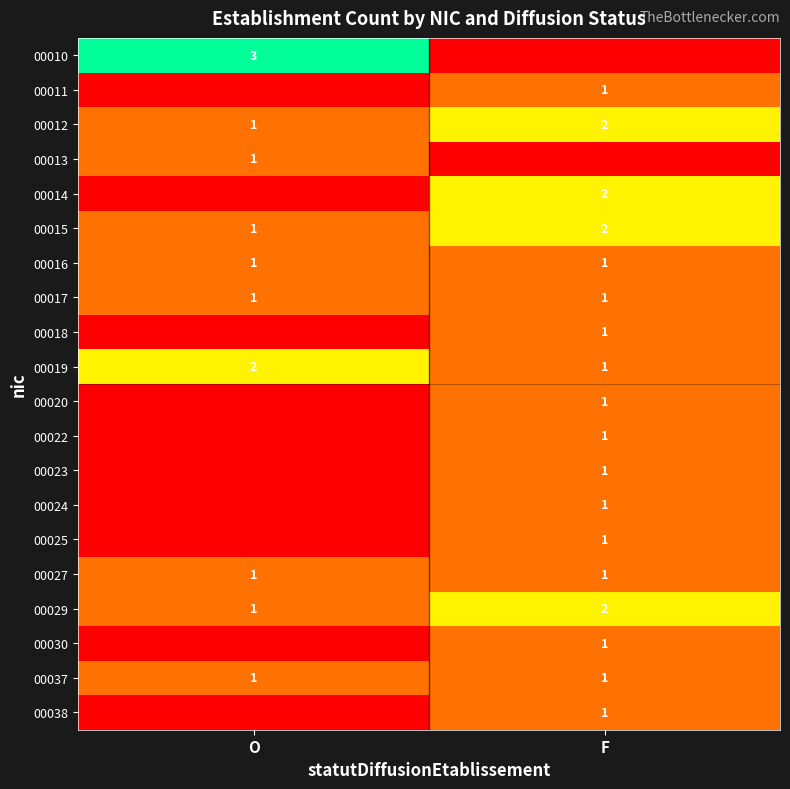

The value of 00027 at O is 0. True or false?

False